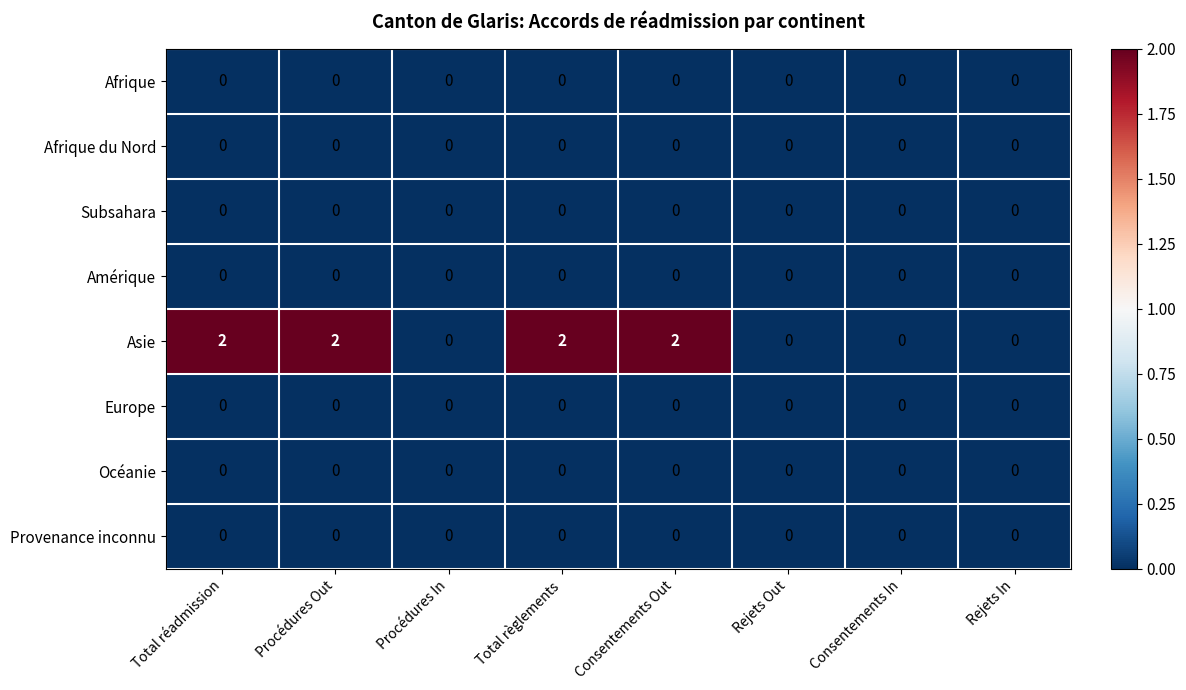

How many series are shown in this chart?

8